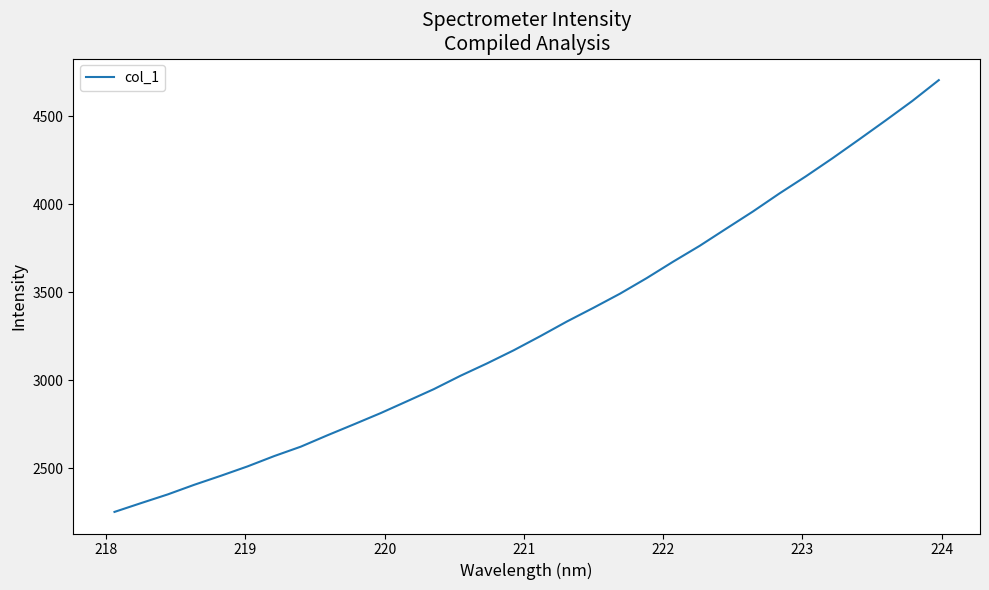

What is the difference between the maximum and minimum values?

2453.0